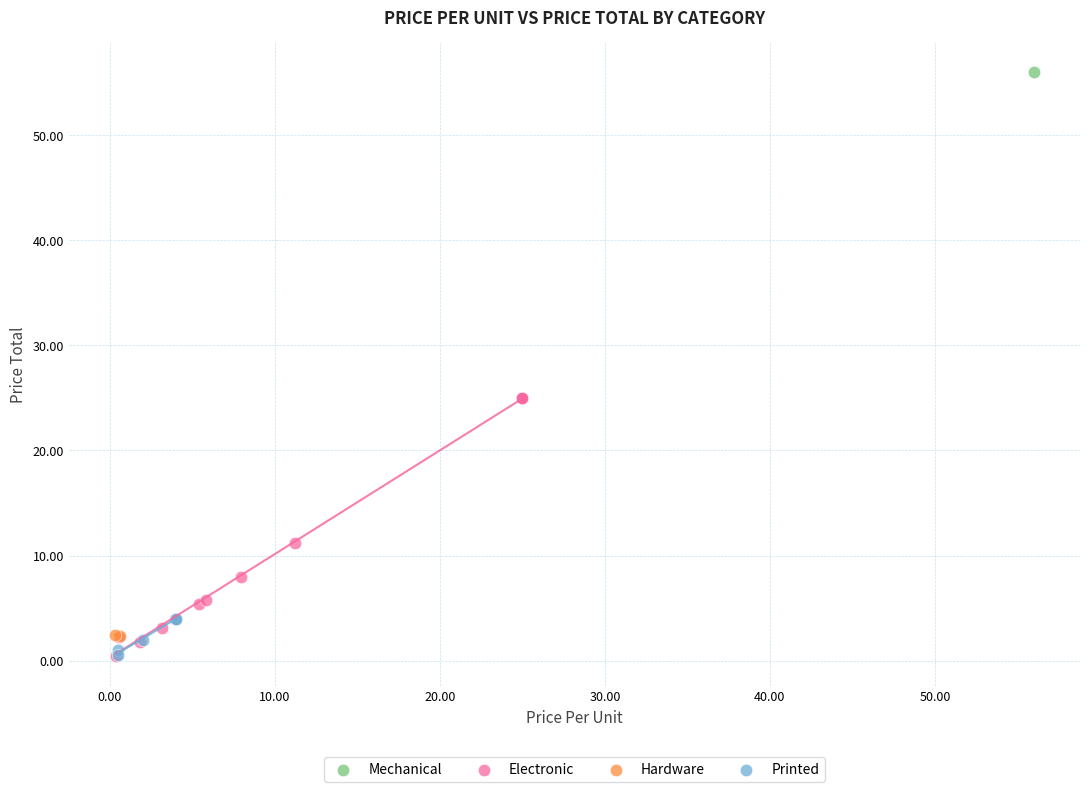

What are all the series names shown in the legend?

Hardware, Mechanical, Printed, Electronic